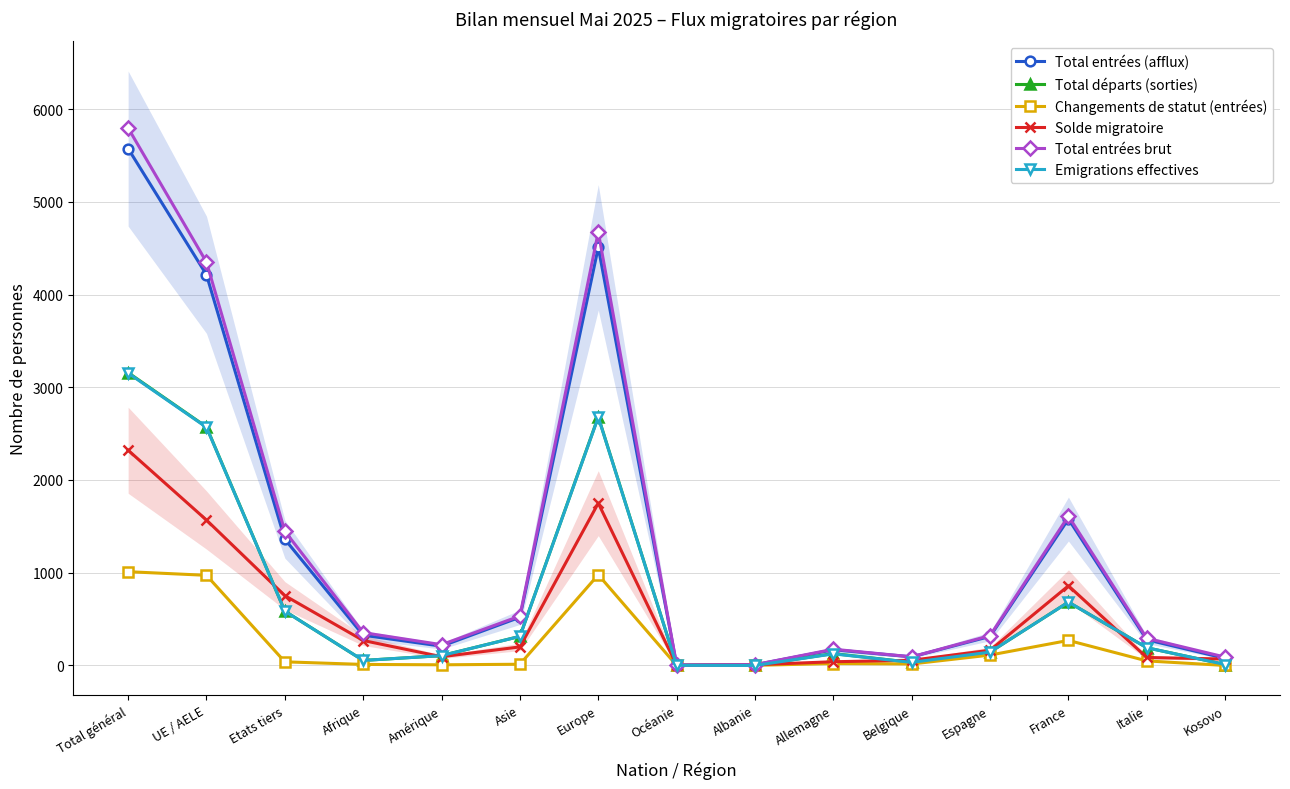

Which category has the highest value across all series?

Total général